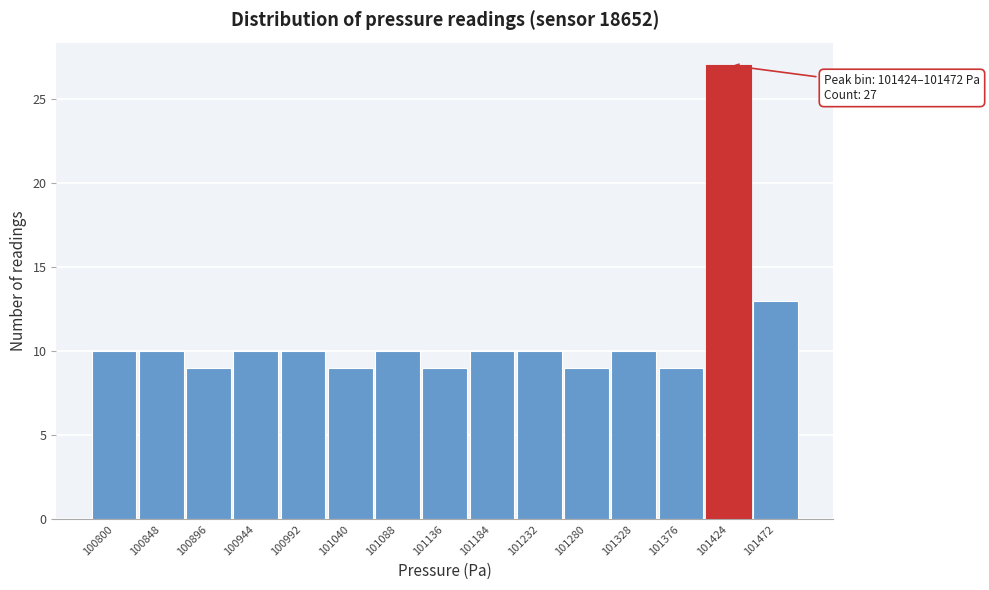

Reading left to right, list all the values displayed in this chart.

10	10	9	10	10	9	10	9	10	10	9	10	9	27	13